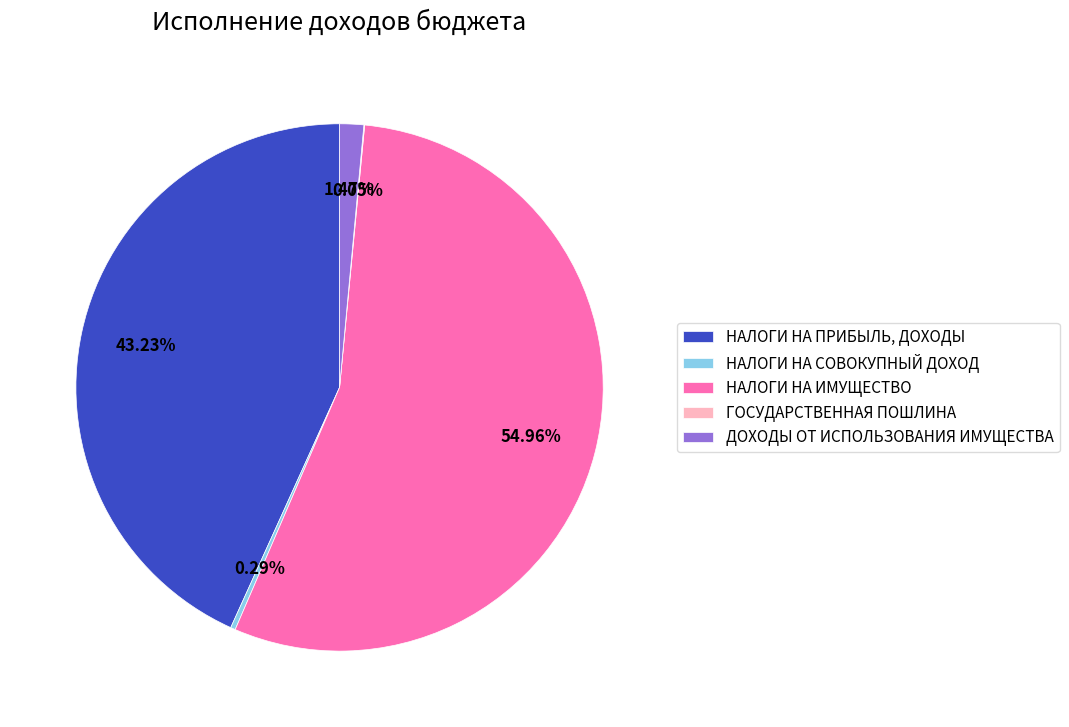

What is the majority slice?

НАЛОГИ НА ИМУЩЕСТВО